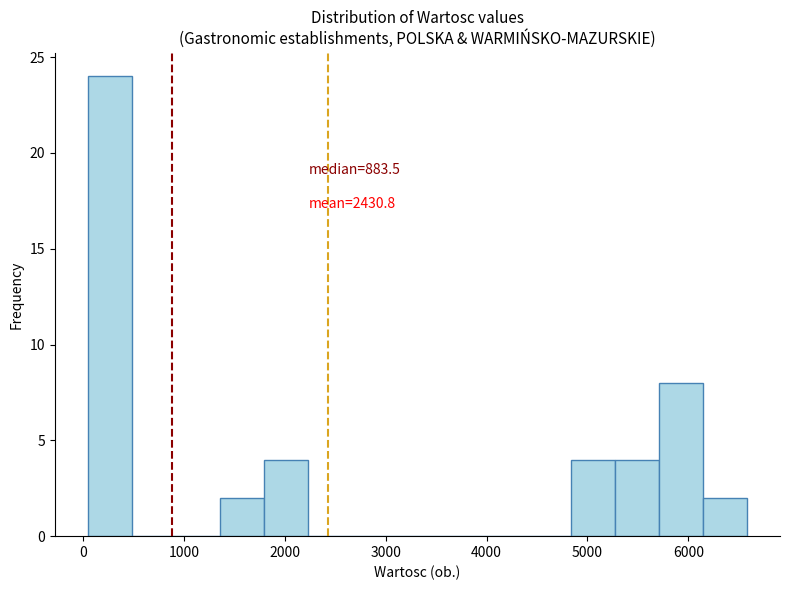

Over which range of the x-axis is the bar tallest?

0 to 500